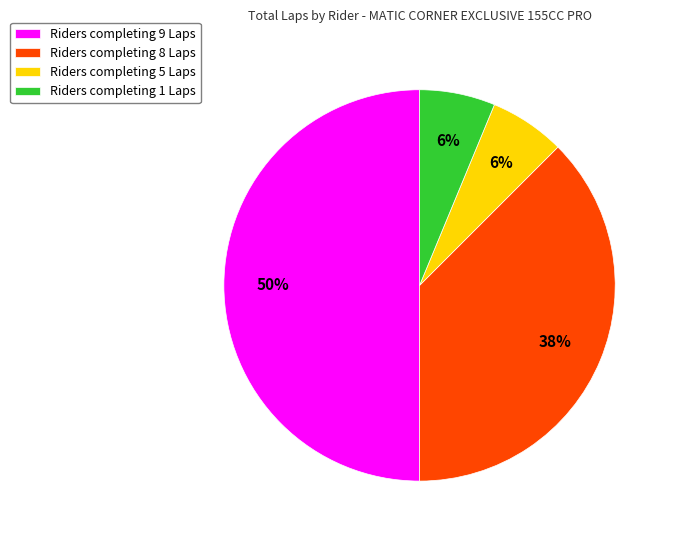

How many slices are in this pie chart?

4